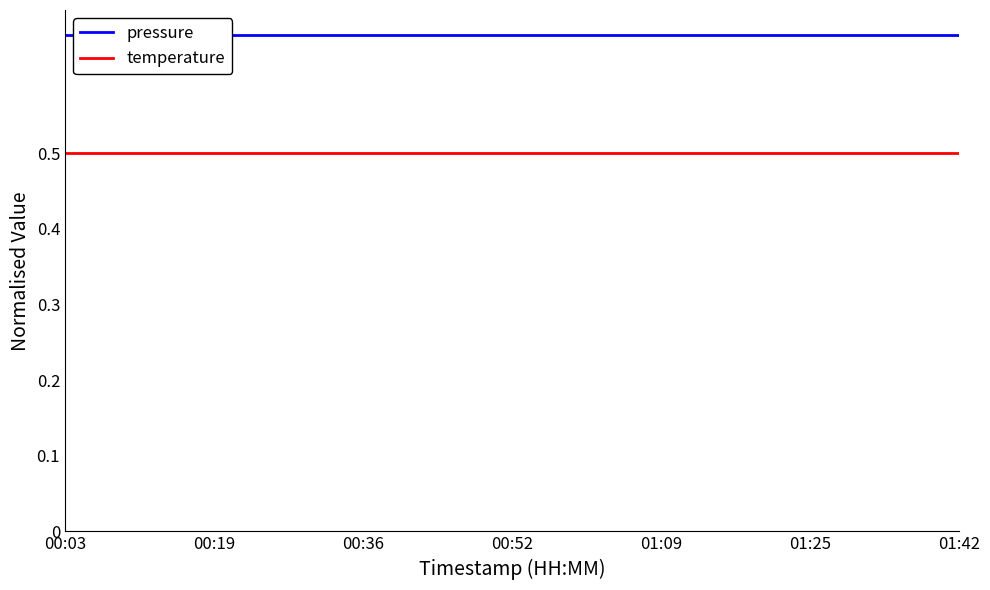

True or false: temperature has a value of 0.1 at 00:36.

False